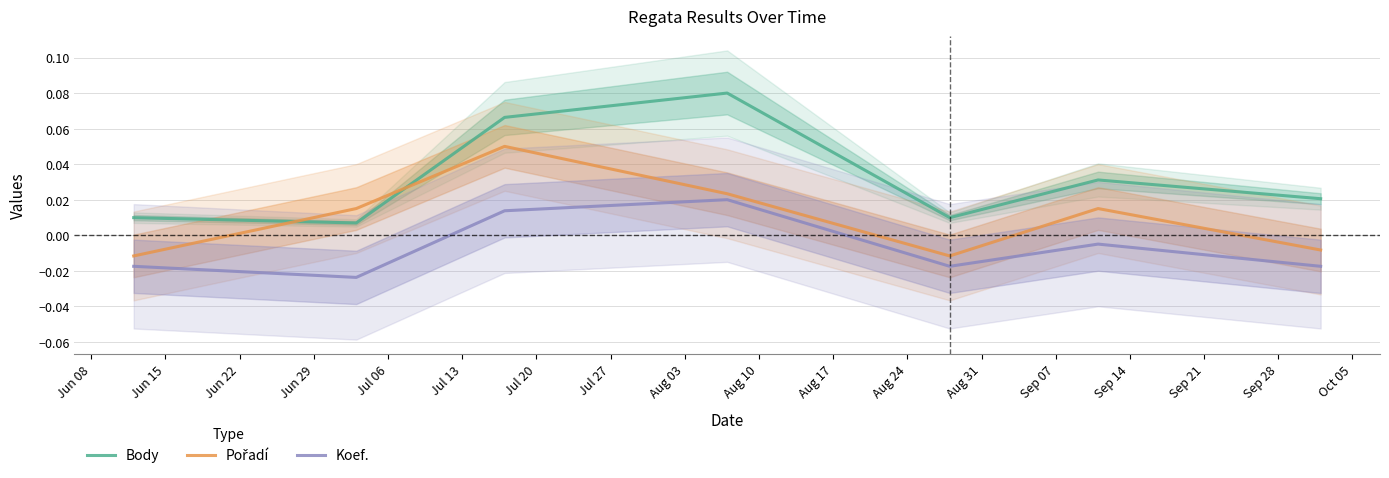

At how many categories does at least one series exceed 0?

7